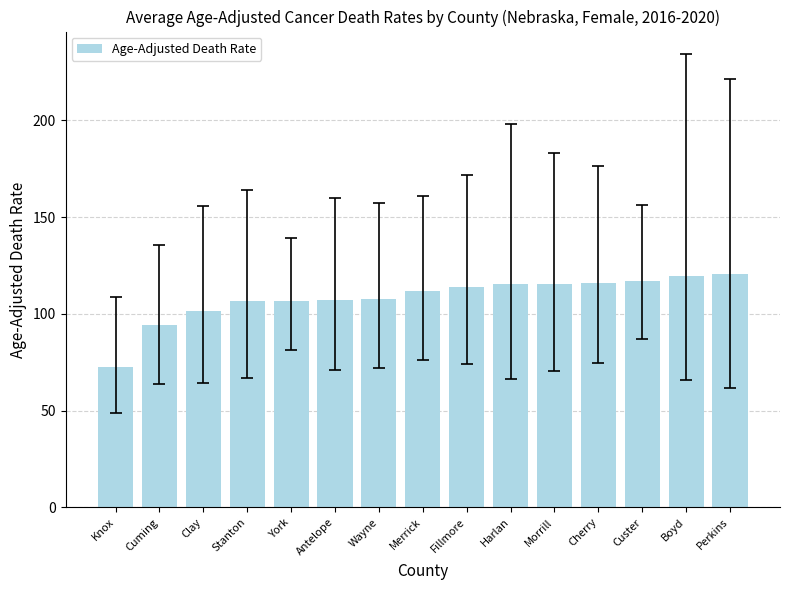

What is the sum of all values?

1625.7